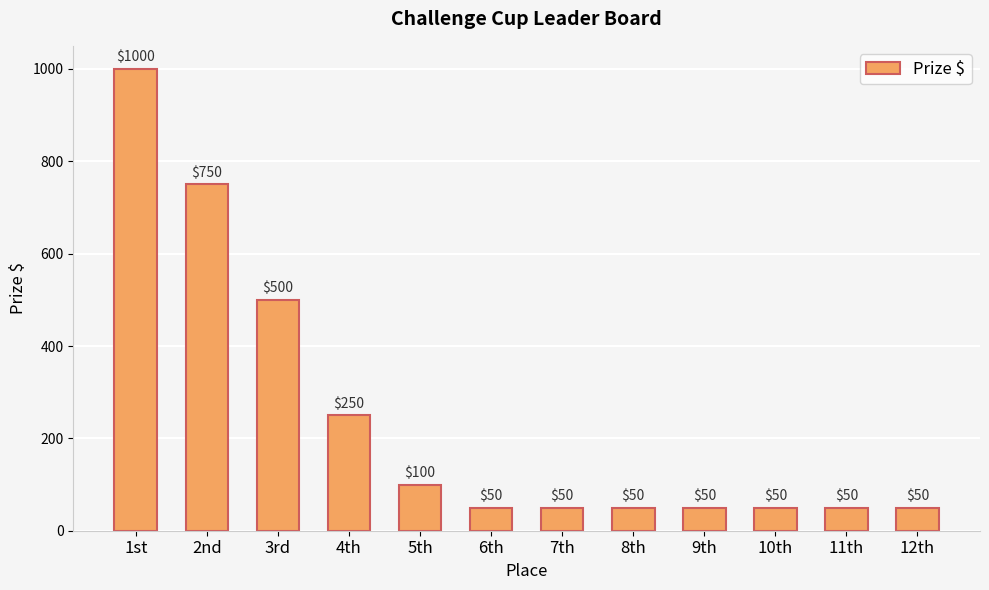

What is the greatest value displayed?

1000